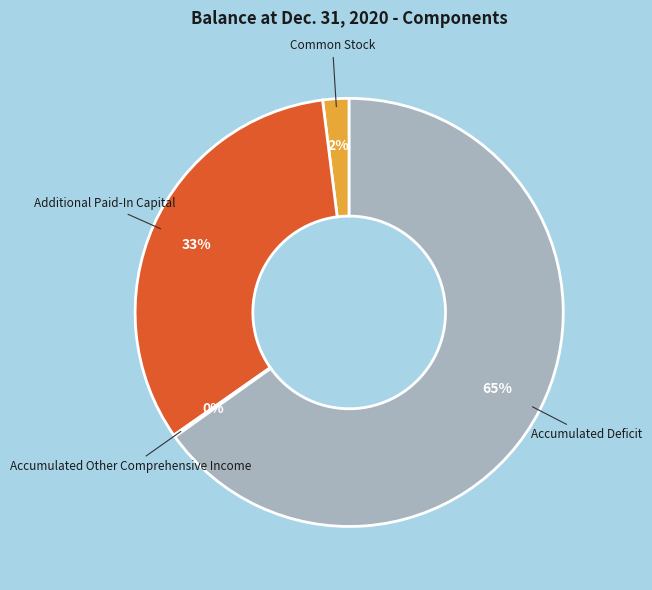

Which category has the biggest portion of the pie?

Accumulated Deficit